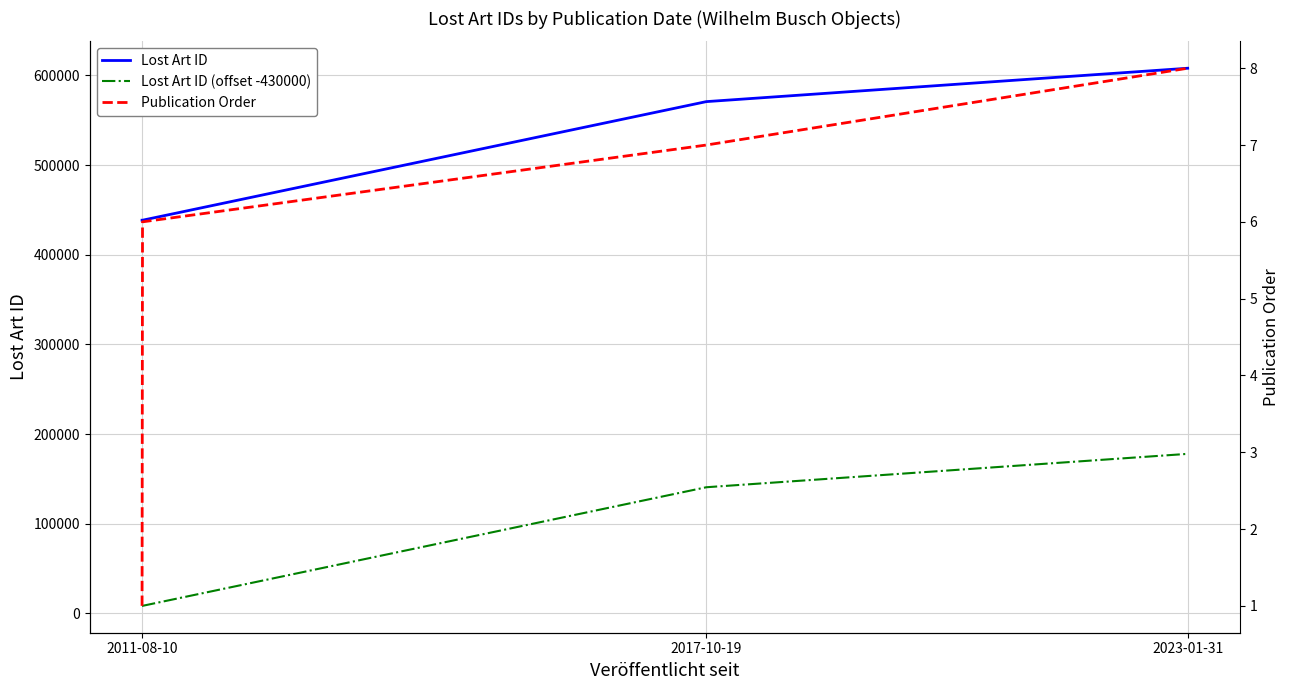

True or false: Lost Art ID and Publication Order intersect in this chart.

False